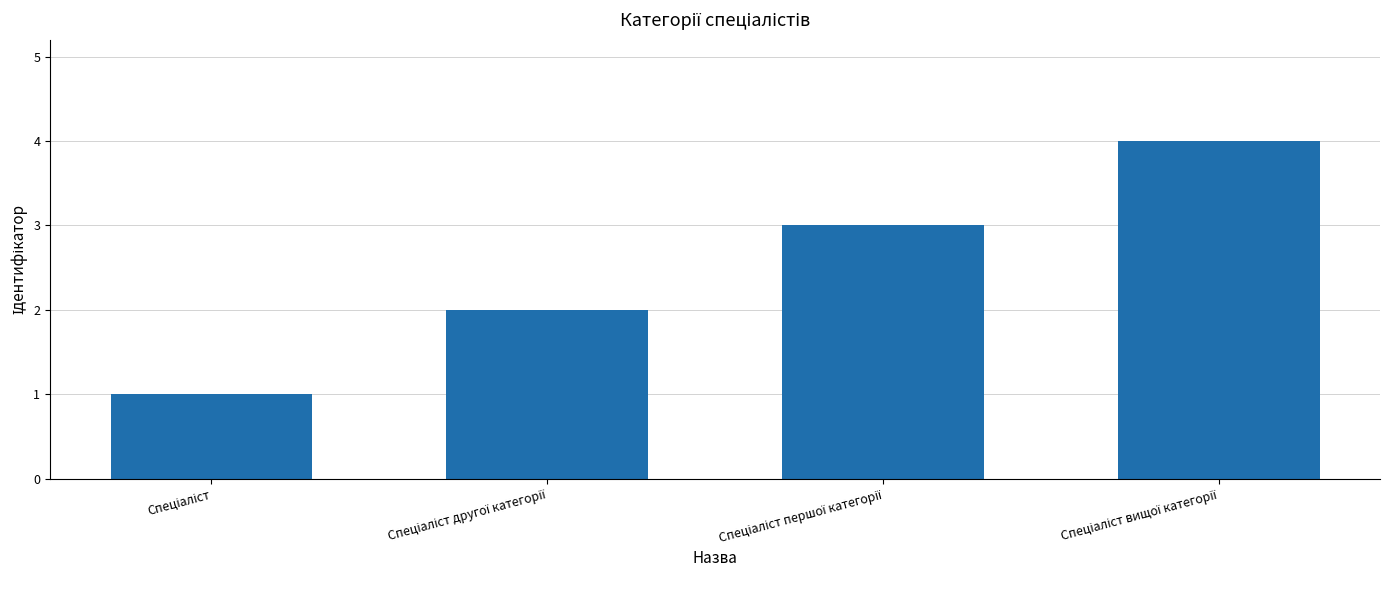

Reading left to right, what are all the values shown in this chart?

1	2	3	4